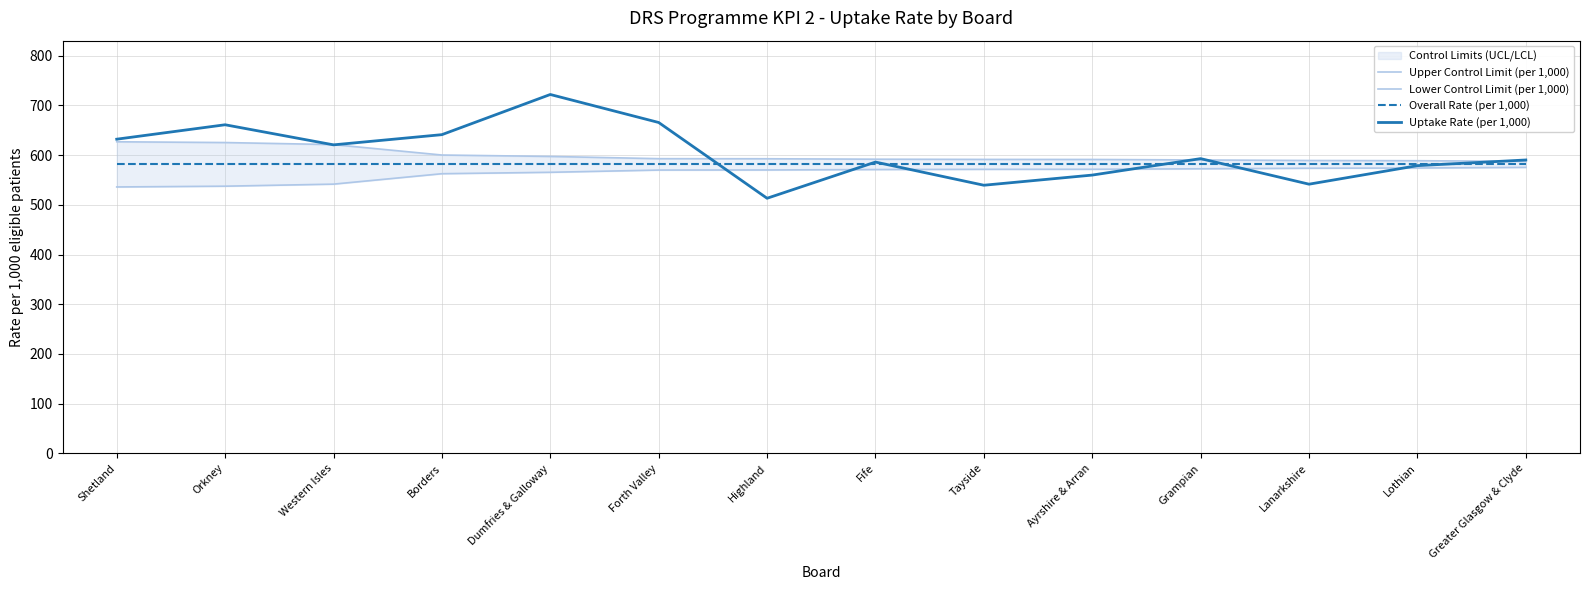

Rank the categories by Lower Control Limit (per 1,000) value from highest to lowest.

Greater Glasgow & Clyde, Lothian, Lanarkshire, Grampian, Ayrshire & Arran, Tayside, Fife, Highland, Forth Valley, Dumfries & Galloway, Borders, Western Isles, Orkney, Shetland